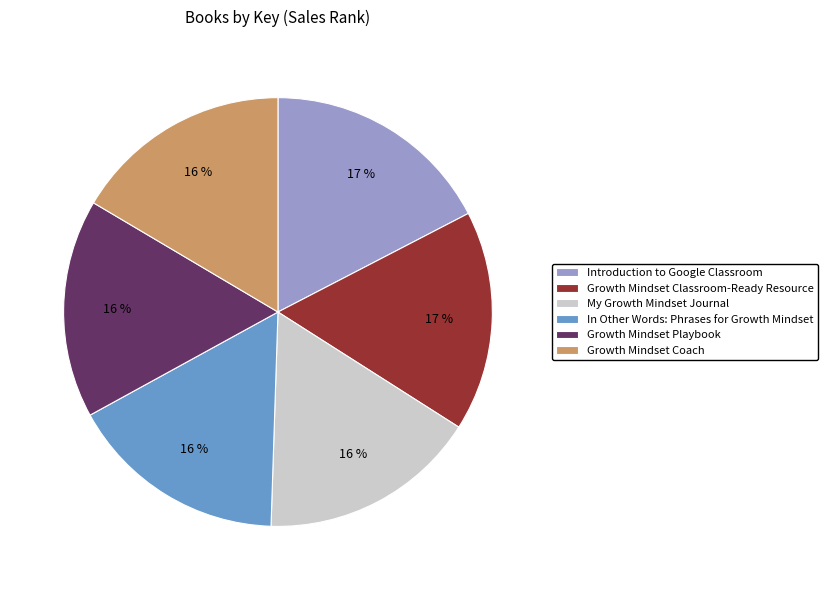

Approximately how many times larger is the value at In Other Words: Phrases for Growth Mindset compared to Introduction to Google Classroom?

0.9